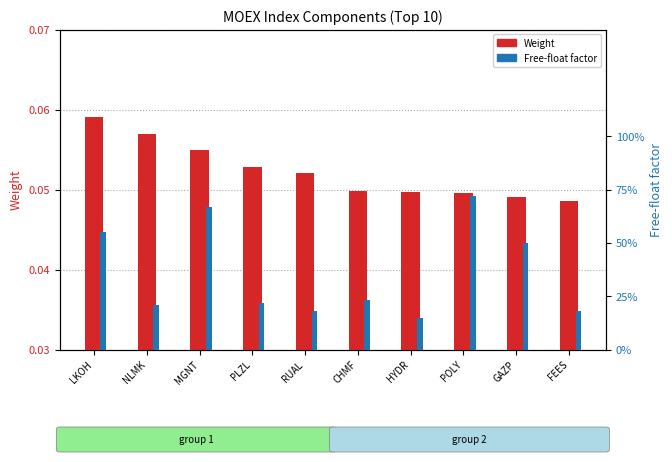

What is the average value of the Weight series?

0.1